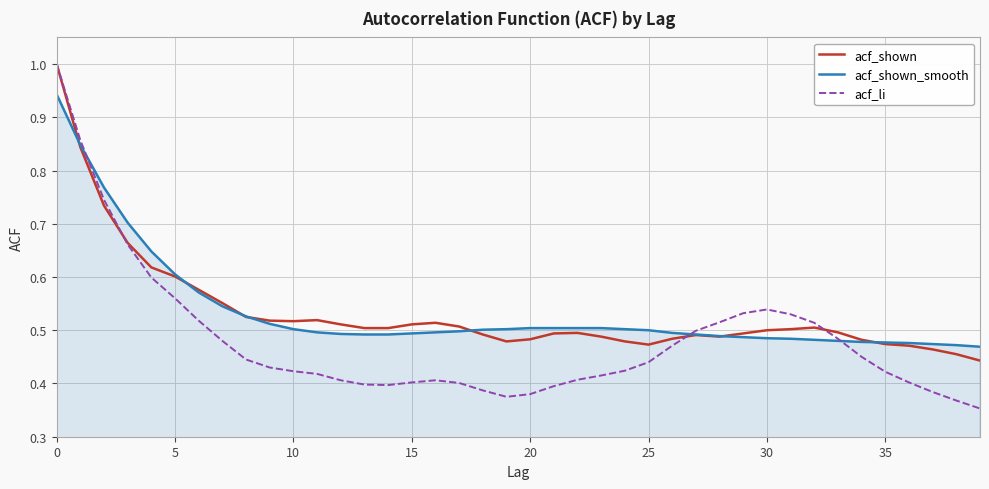

Count the number of categories in the chart.

40